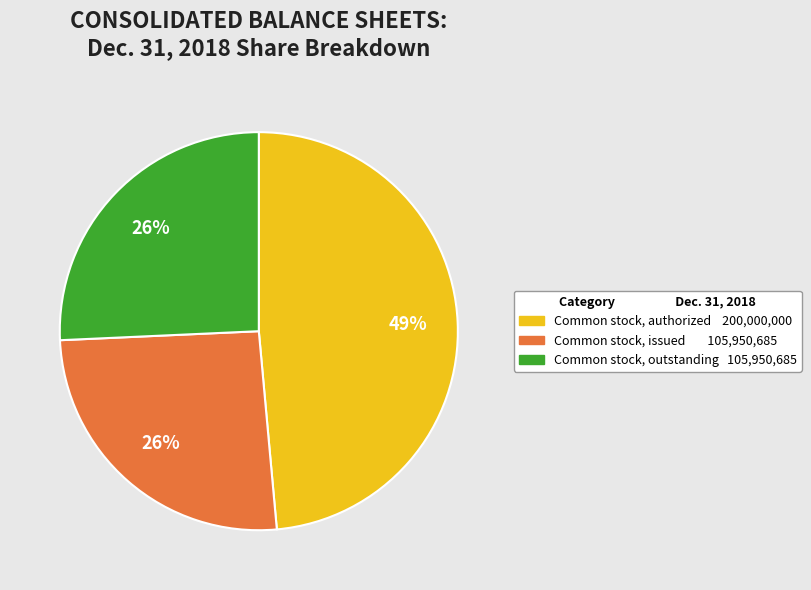

Does any single category account for the majority?

No